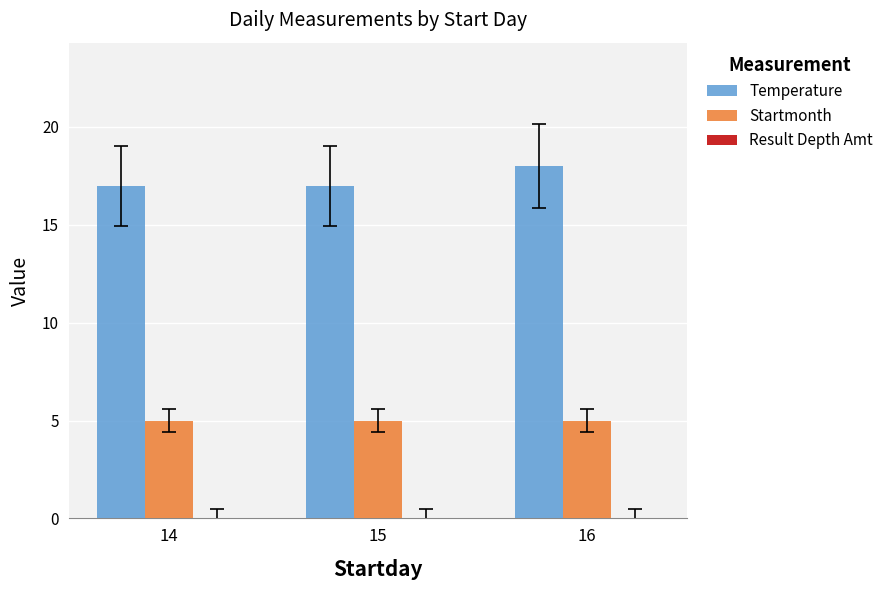

What is the difference between the highest and lowest values at 14?

12